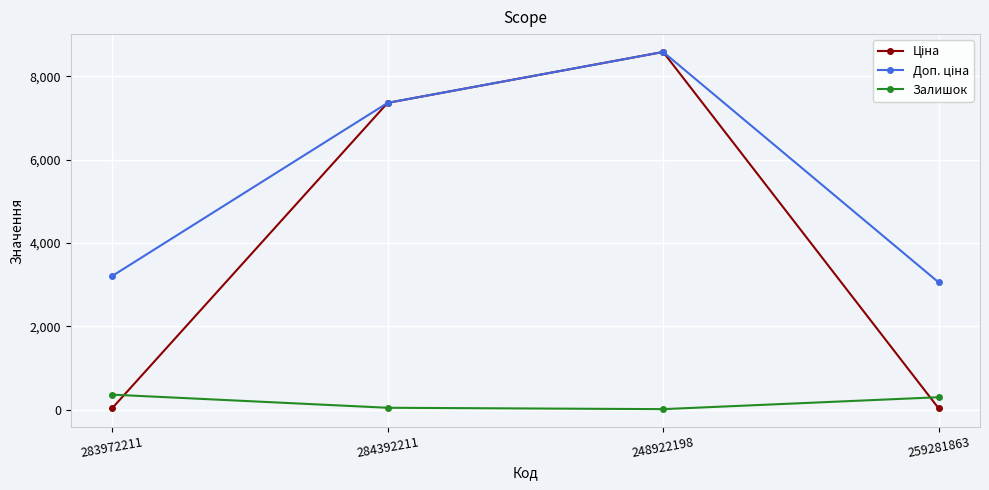

How many data points does each series have?

4